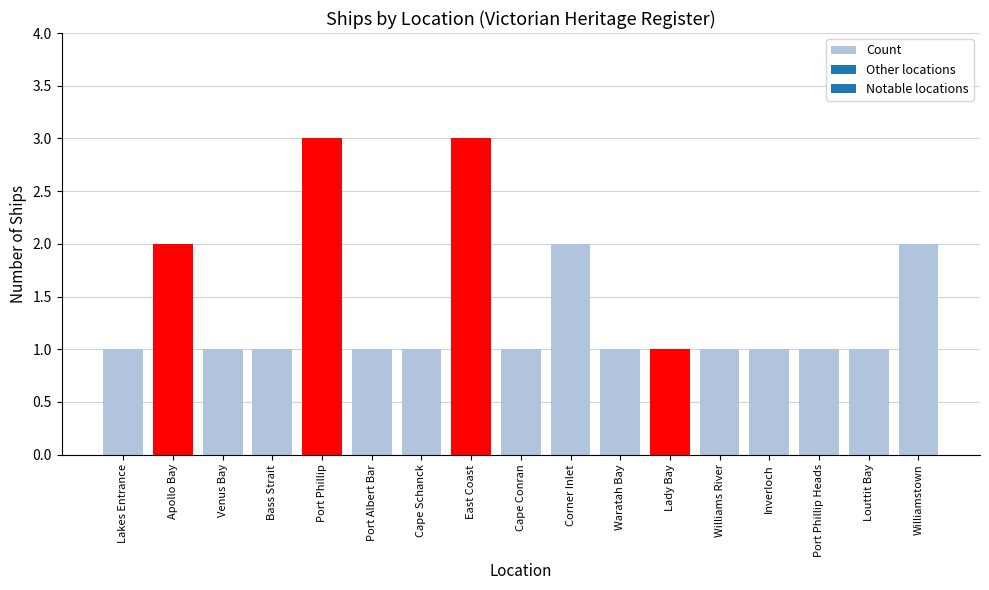

What is the sum of the values at Corner Inlet and Cape Conran?

3